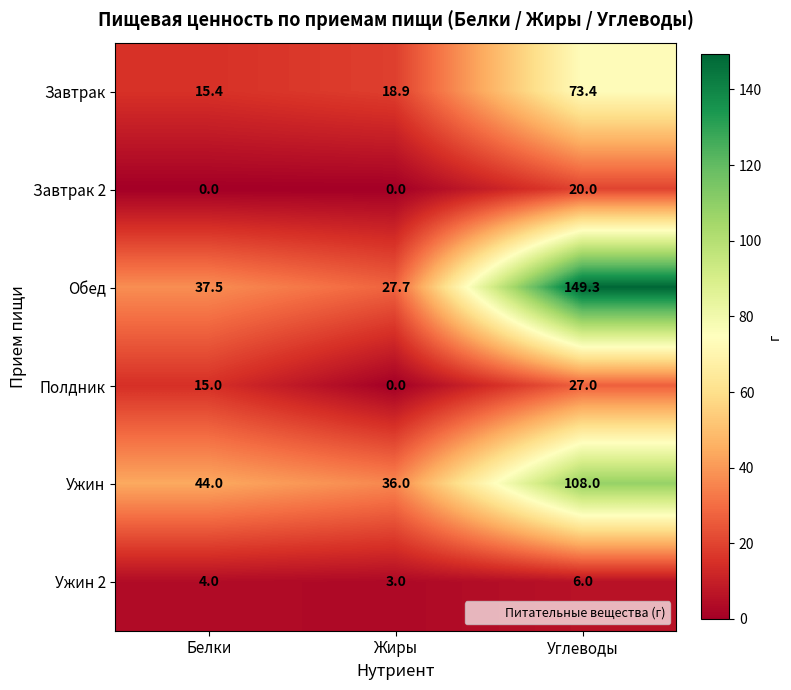

Between Белки and Жиры, which series saw the biggest shift?

Полдник